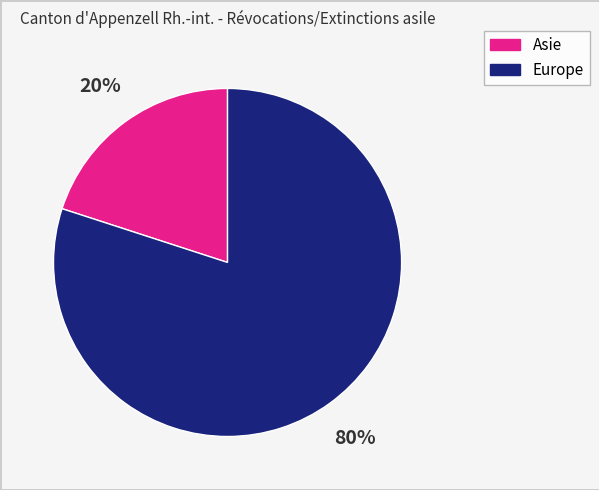

True or false: Asie accounts for 20% of the total.

True